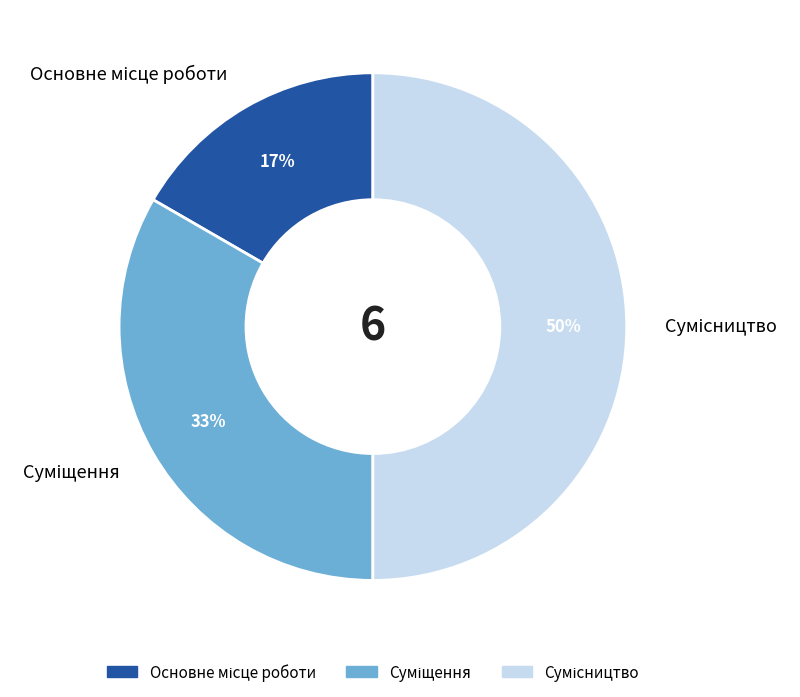

To the nearest percent, what is the difference between the largest and smallest slice percentages?

33%